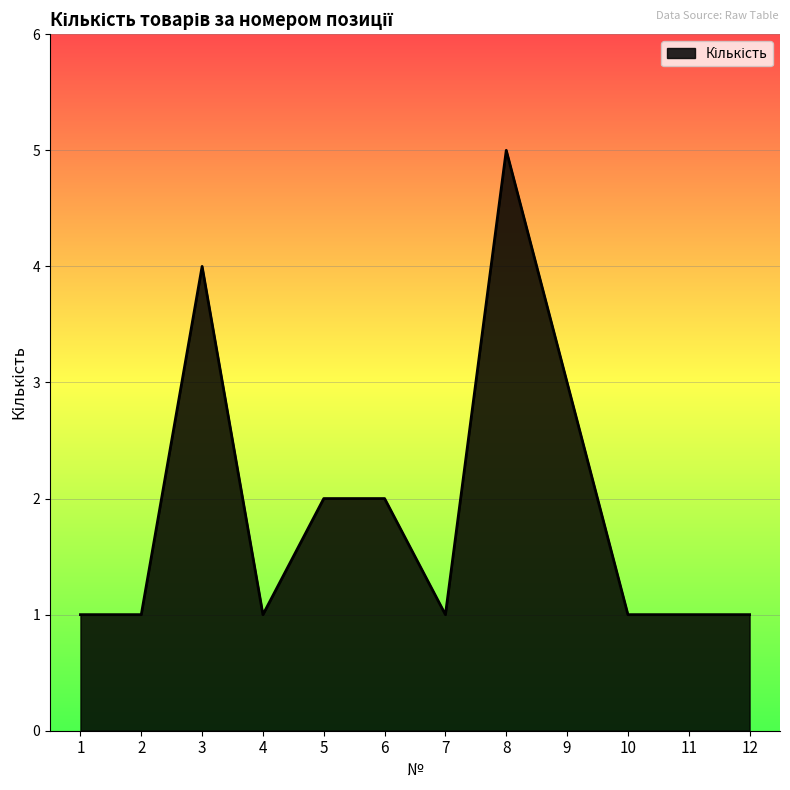

What is the change in value from 6 to 9?

+1